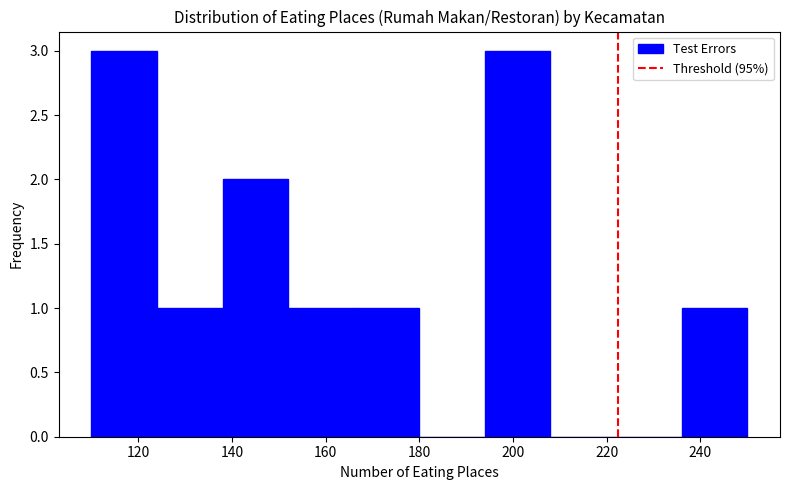

Reading left to right, list every bar in this chart as the range it spans on the x-axis followed by its height. The values are not printed on the chart, so give them approximately, as read against the axis.

110 to 124: 3
124 to 138: 1
138 to 152: 2
152 to 166: 1
166 to 180: 1
180 to 194: 0
194 to 208: 3
208 to 222: 0
222 to 236: 0
236 to 250: 1